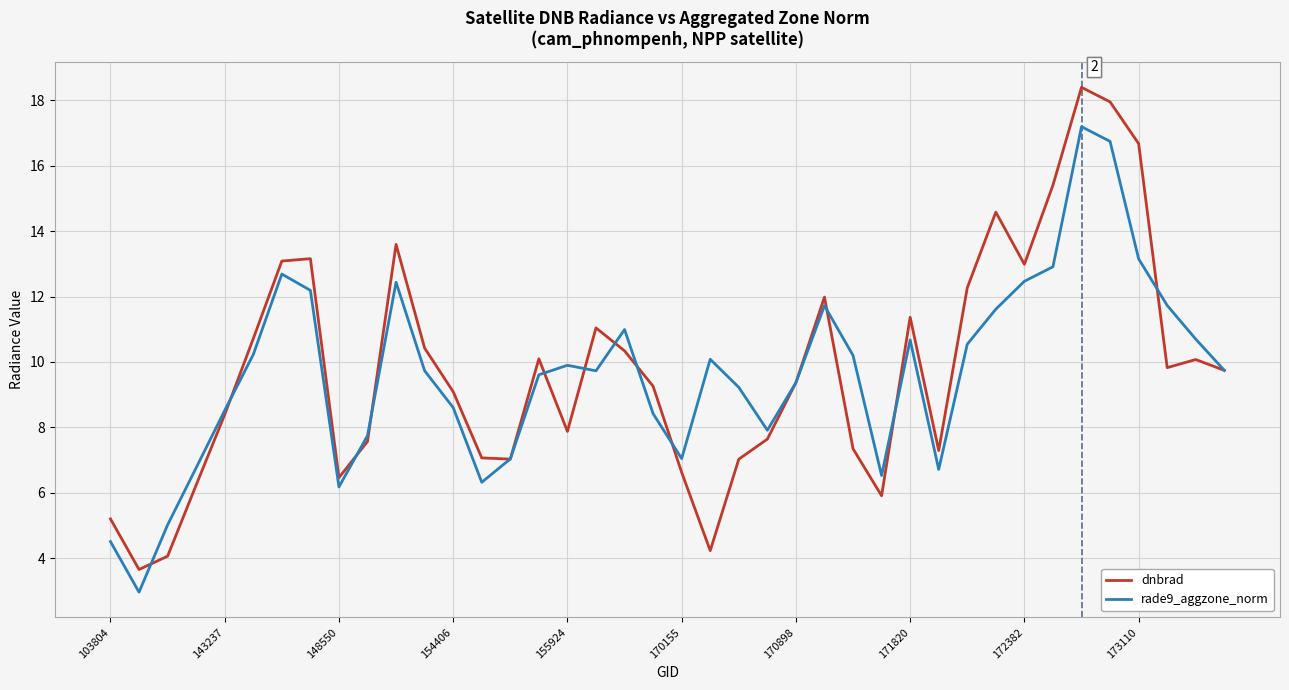

Which series has the widest spread of values?

dnbrad